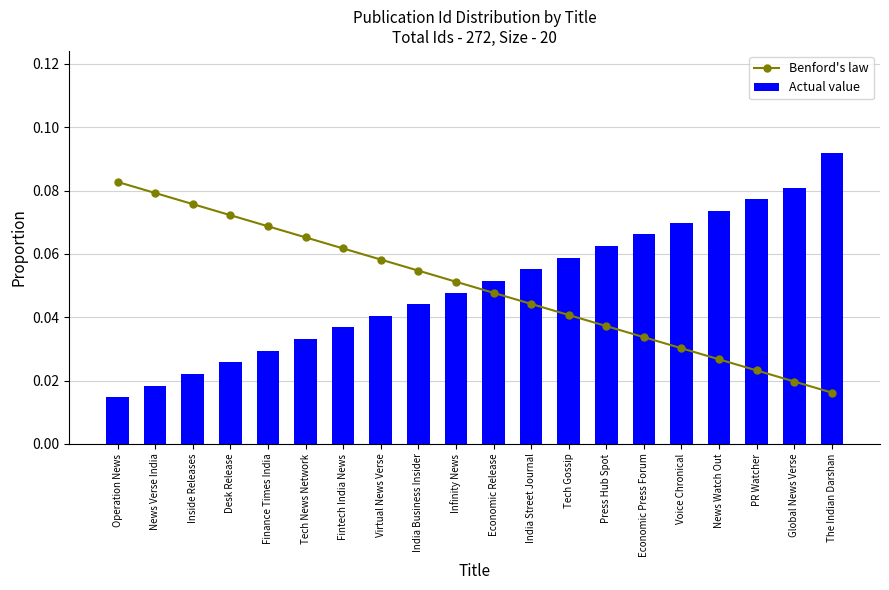

At which category is the sum across all series the highest?

The Indian Darshan